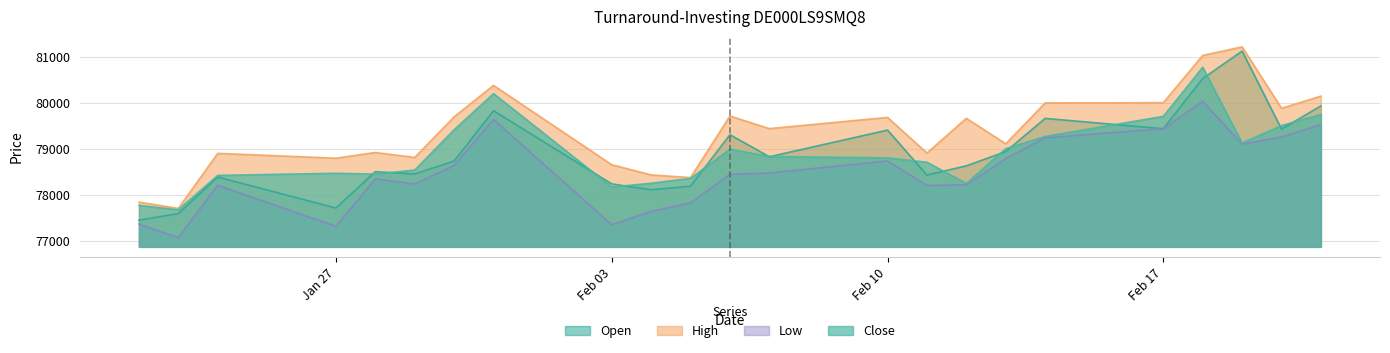

What is the average value of the High series?

79369